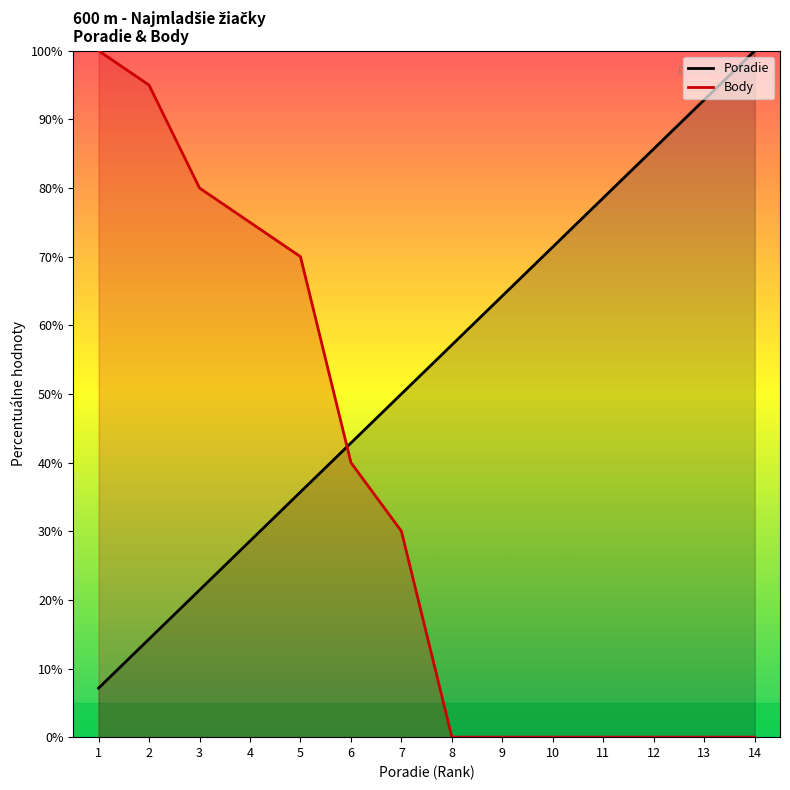

At 3, list the series in order from smallest to largest.

Poradie, Body